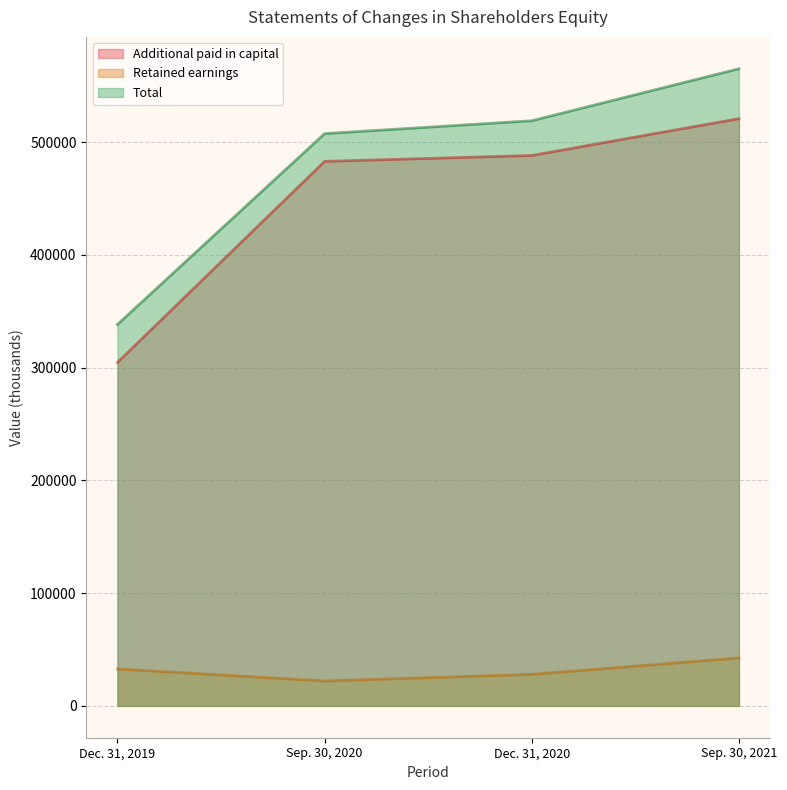

True or false: Additional paid in capital and Total cross at least once.

False